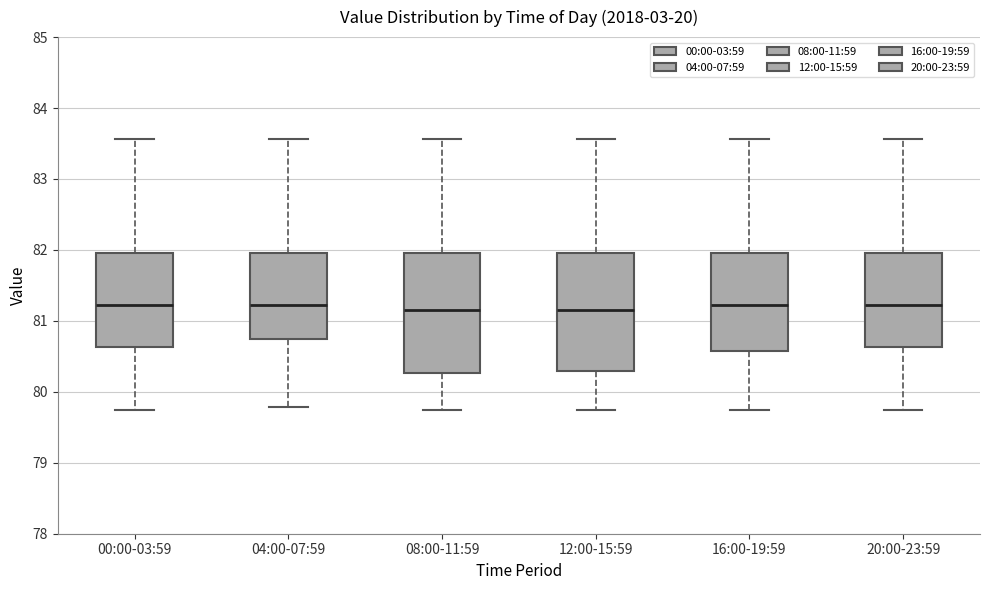

Reading left to right, read every box against the y-axis: the position of its median line, the range the box covers, and the ends of its whiskers. The values are not printed on the chart, so give them approximately, as read against the axis.

00:00-03:59: median 81.2, box 80.6 to 82.0, whiskers 79.7 to 83.6
04:00-07:59: median 81.2, box 80.7 to 82.0, whiskers 79.8 to 83.6
08:00-11:59: median 81.2, box 80.3 to 82.0, whiskers 79.7 to 83.6
12:00-15:59: median 81.2, box 80.3 to 82.0, whiskers 79.7 to 83.6
16:00-19:59: median 81.2, box 80.6 to 82.0, whiskers 79.7 to 83.6
20:00-23:59: median 81.2, box 80.6 to 82.0, whiskers 79.7 to 83.6